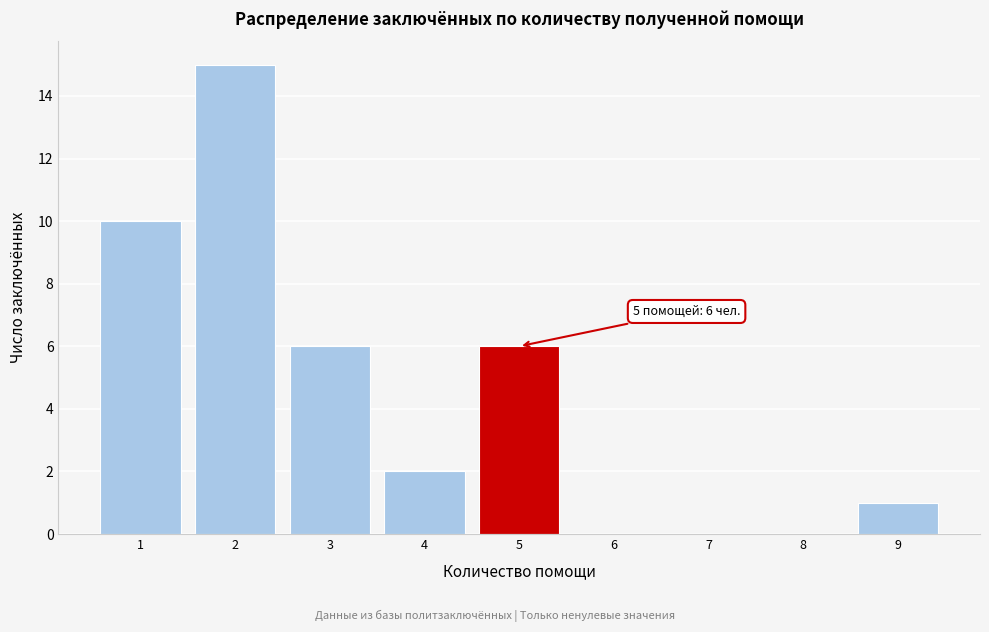

Which range on the x-axis has the tallest bar?

1.5 to 2.5